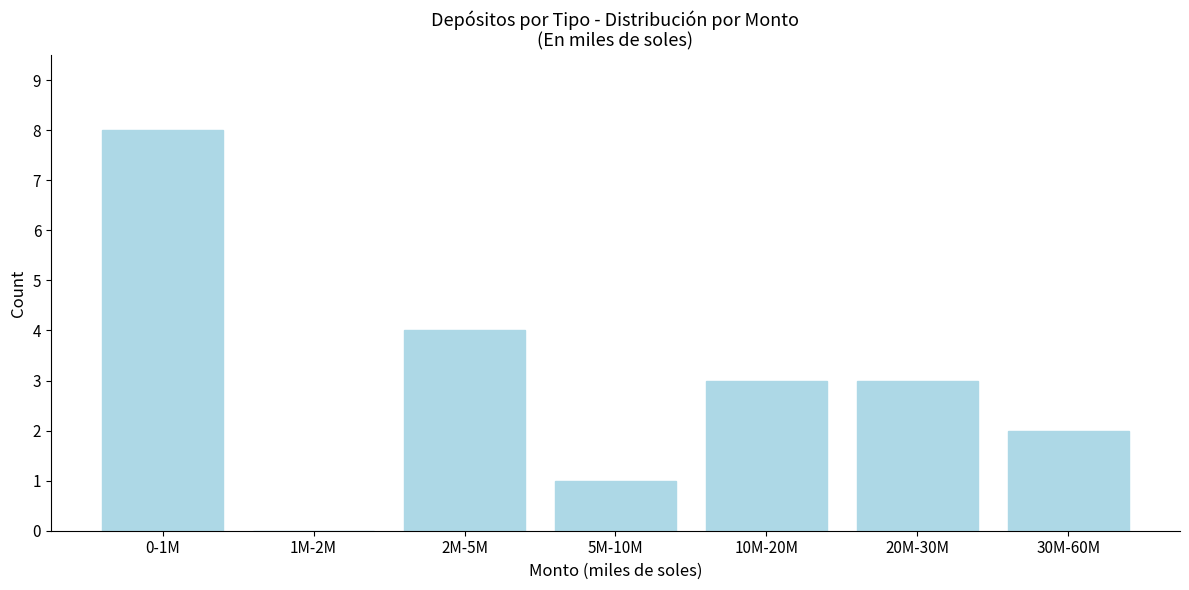

Reading left to right, what are all the values shown in this chart?

0-1M=8	1M-2M=0	2M-5M=4	5M-10M=1	10M-20M=3	20M-30M=3	30M-60M=2